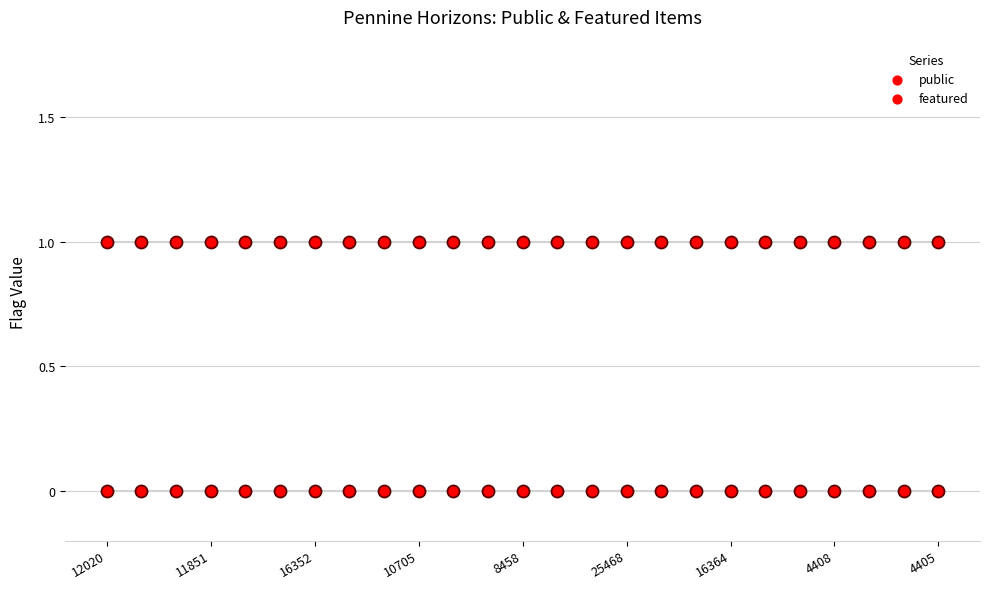

At which category is the sum across all series the highest?

12020